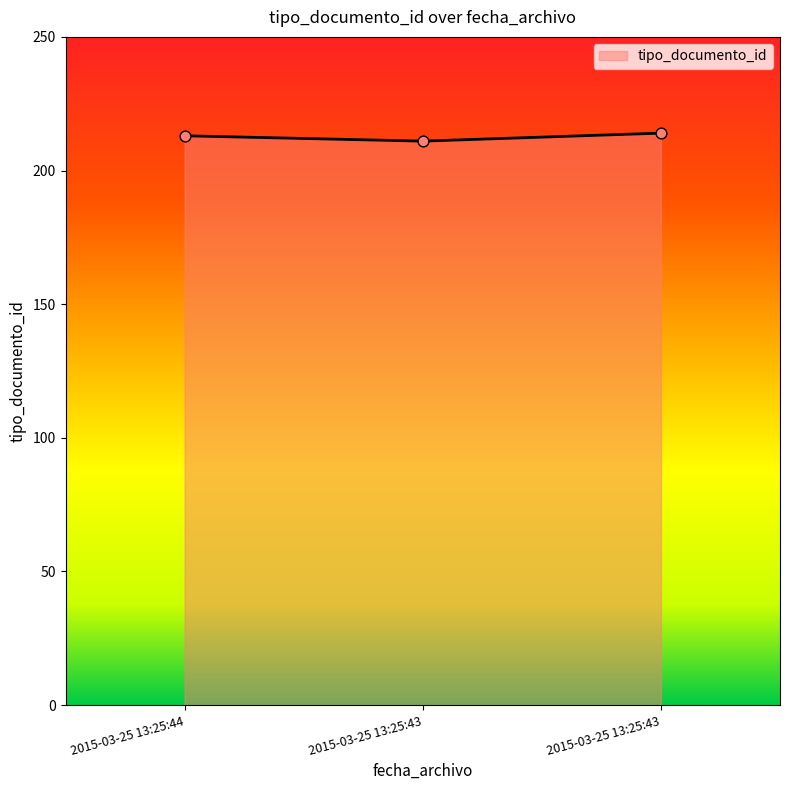

Does the chart have visible grid lines?

No